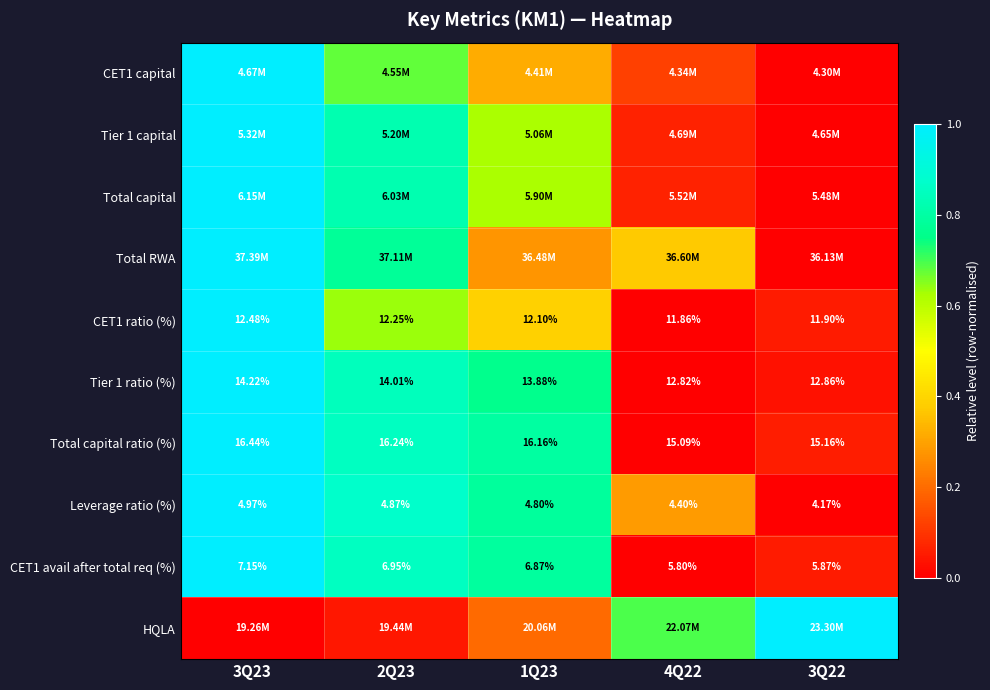

Is the value of CET1 ratio (%) at 2Q23 greater than the value of Total capital ratio (%) at 2Q23?

No